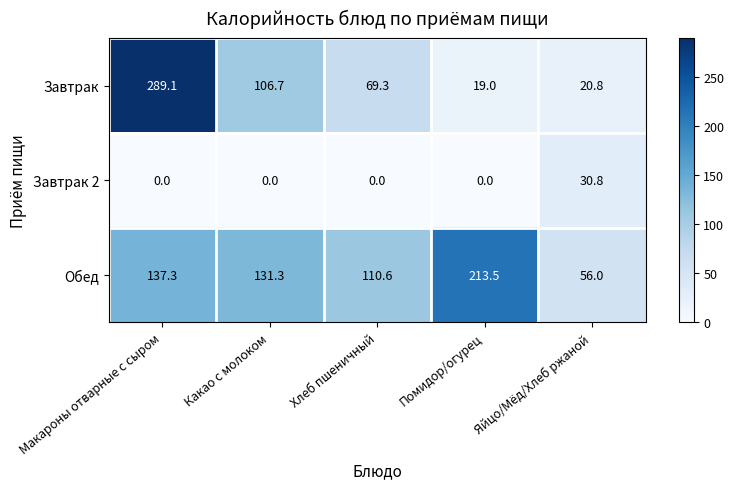

At which category is the sum across all series the highest?

Макароны отварные с сыром